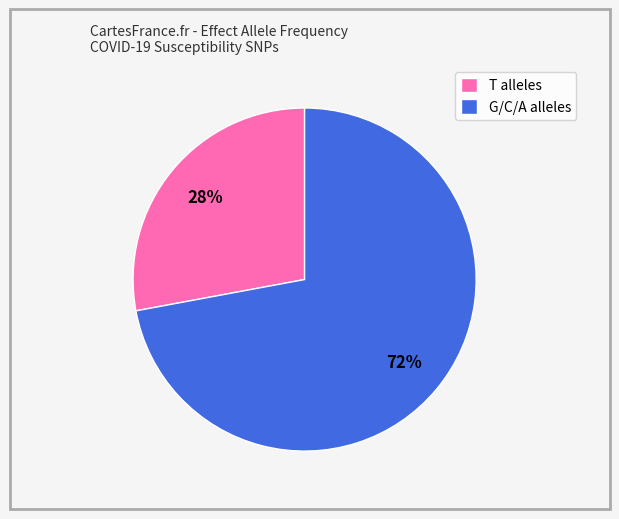

Approximately how many times larger is the value at G/C/A alleles compared to T alleles?

2.6